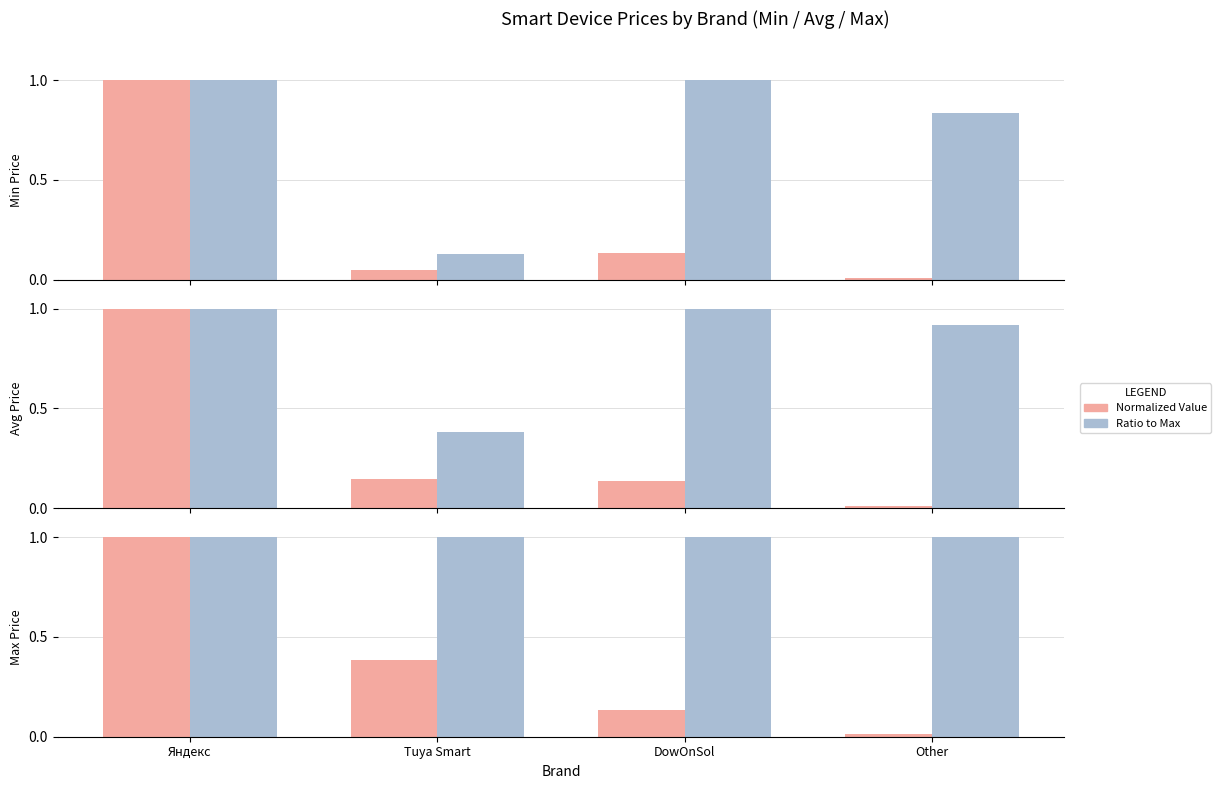

What value does the Ratio to Max series have at Tuya Smart?

1.0